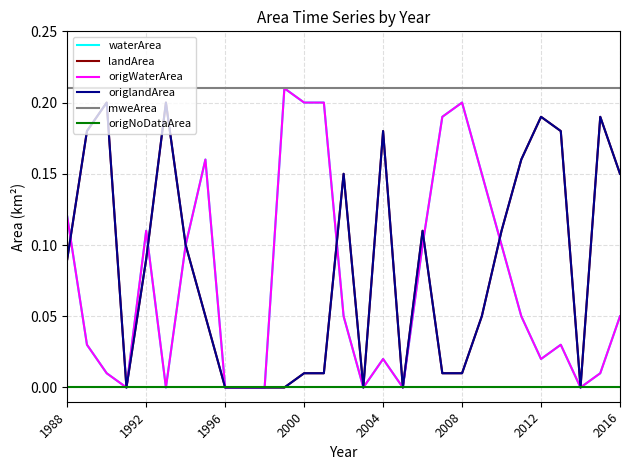

What is the sum of all landArea values?

2.4